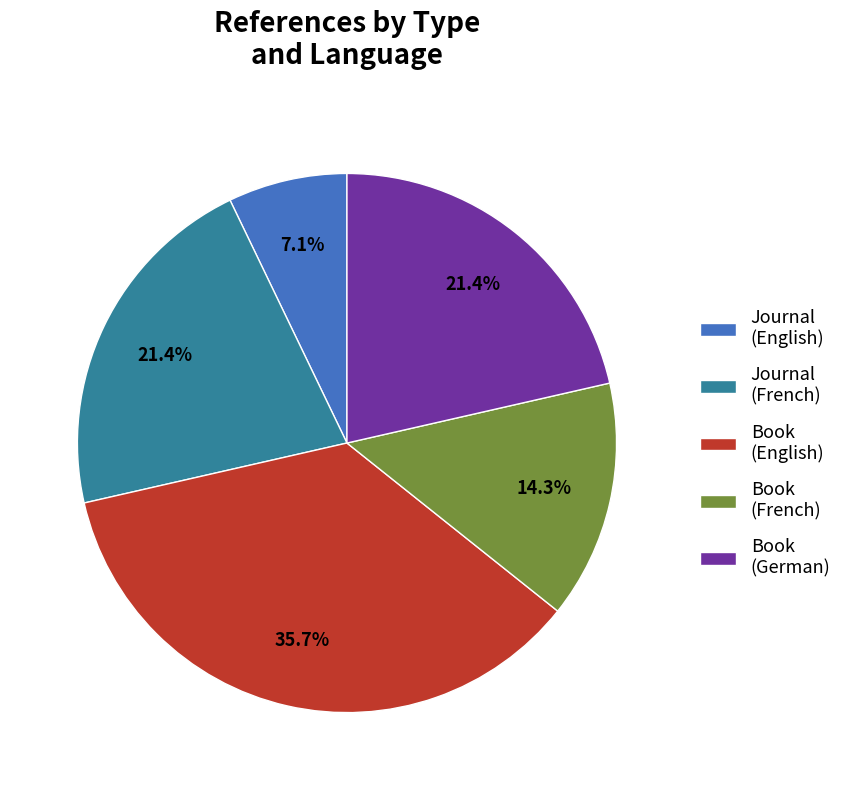

How many slices are in this pie chart?

5